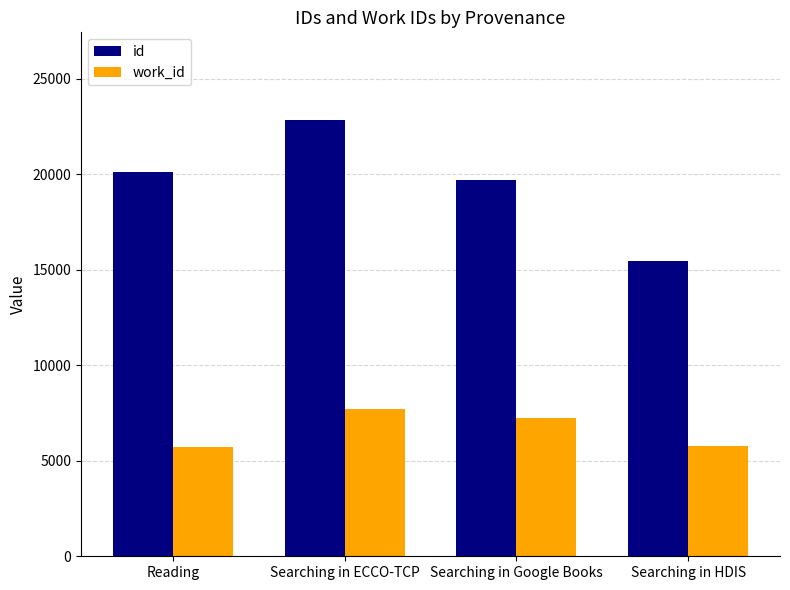

What is the difference between the highest and lowest values at Searching in ECCO-TCP?

15169